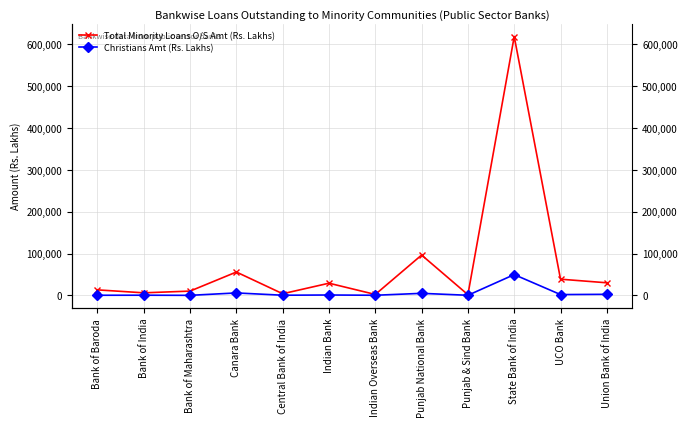

True or false: Christians Amt (Rs. Lakhs) and Total Minority Loans O/S Amt (Rs. Lakhs) cross at least once.

False